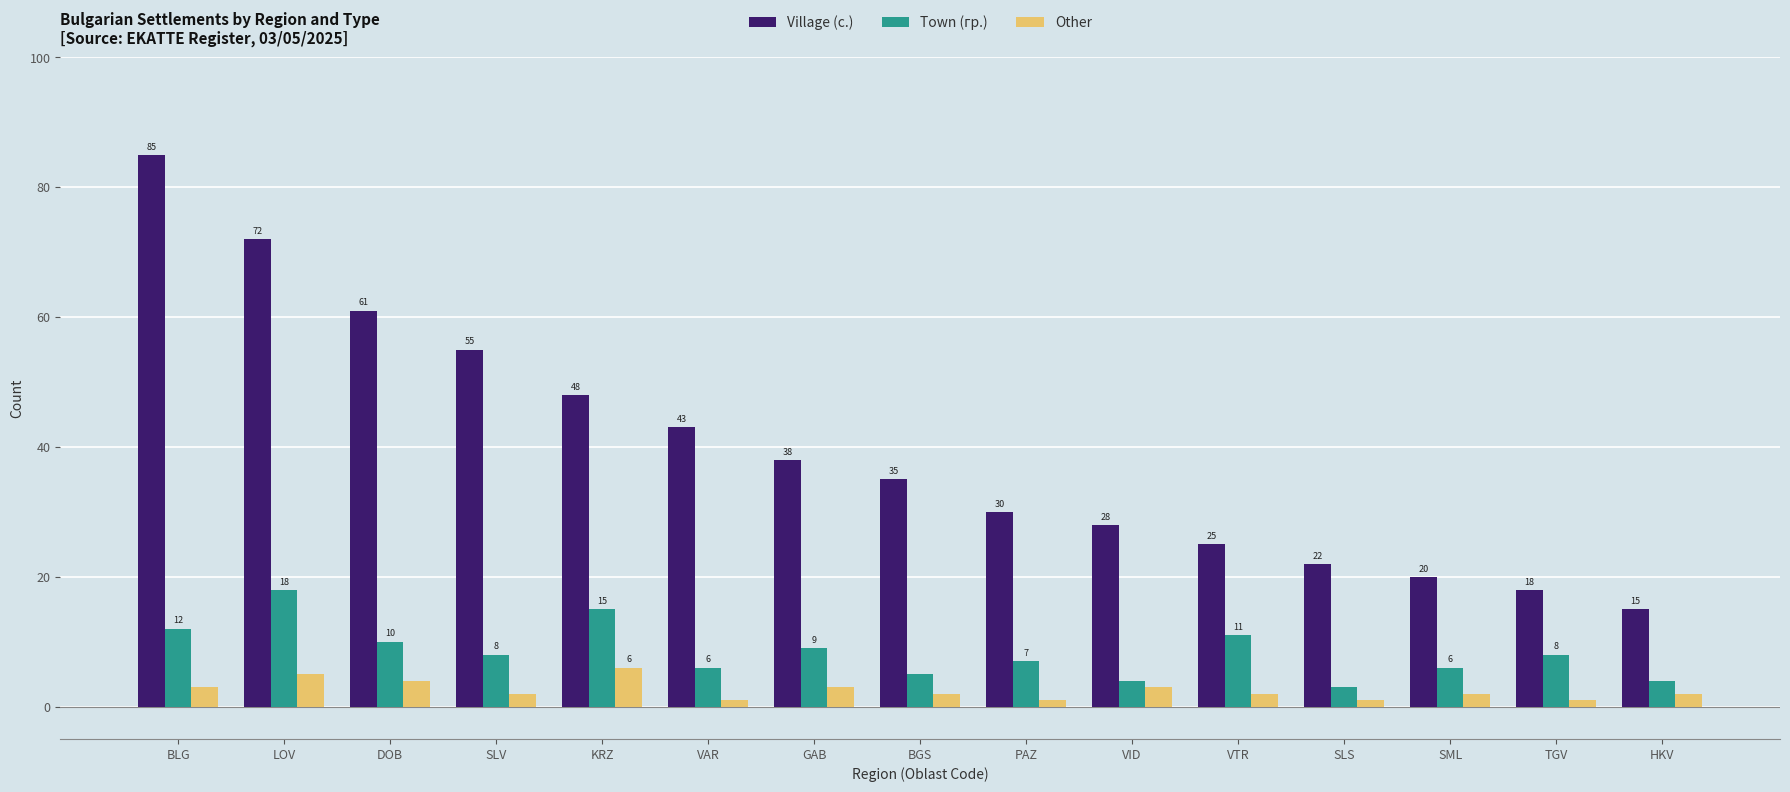

Rank the series by their average value, from highest to lowest.

Village (с.), Town (гр.), Other